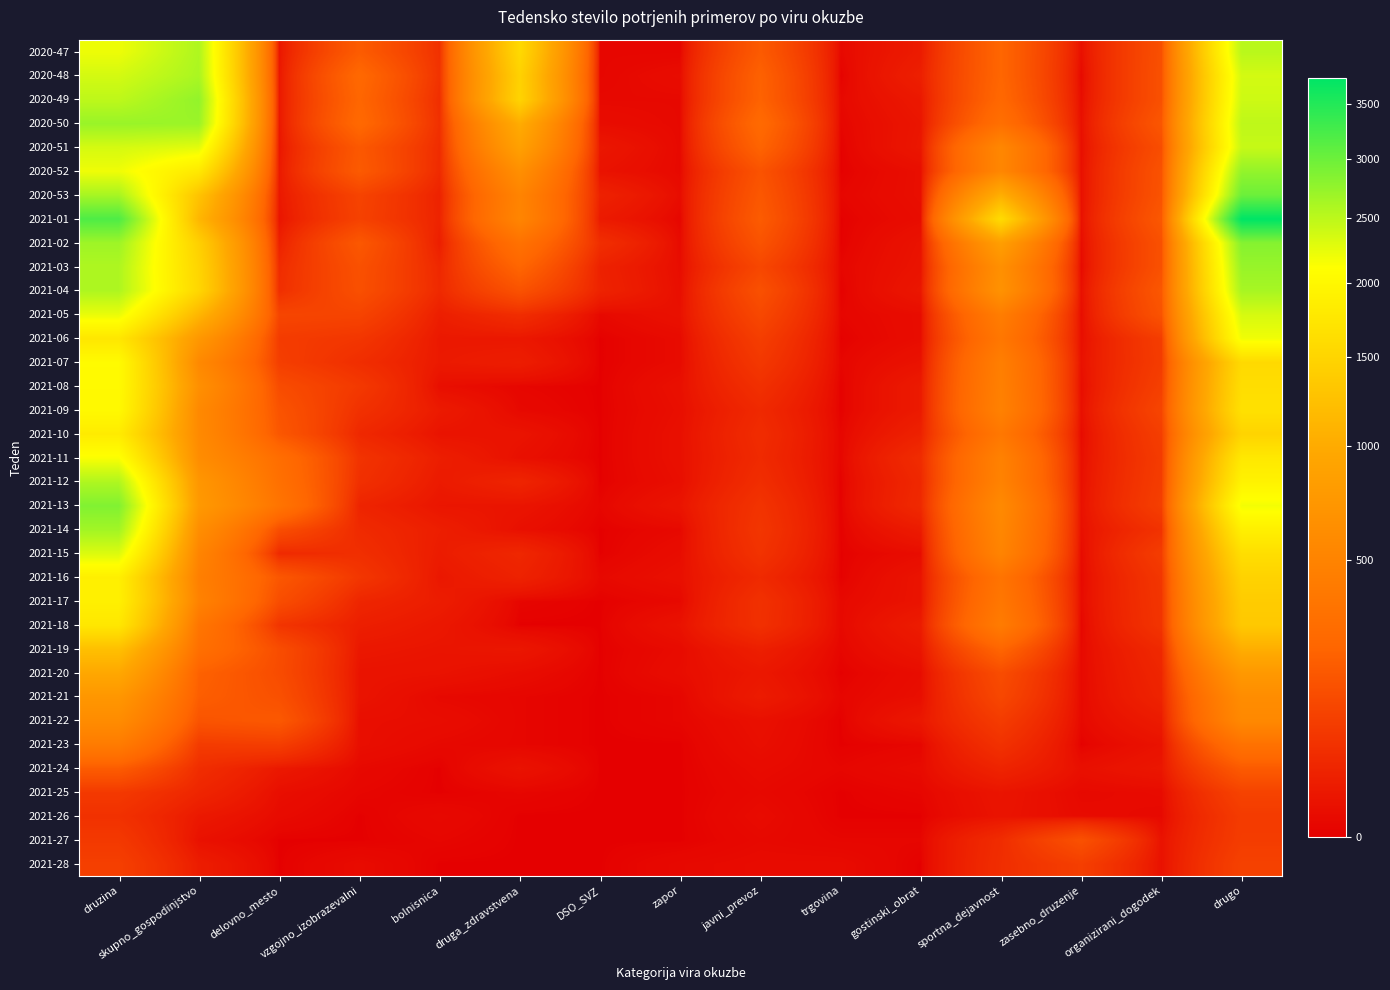

Reading left to right, list all the values displayed in this chart.

2020-47: druzina=2205	skupno_gospodinjstvo=2573	delovno_mesto=11	vzgojno_izobrazevalni=191	bolnisnica=55	druga_zdravstvena=1563	DSO_SVZ=1	zapor=1	javni_prevoz=186	trgovina=2	gostinski_obrat=17	sportna_dejavnost=237	zasebno_druzenje=6	organizirani_dogodek=144	drugo=2509
2020-48: druzina=2358	skupno_gospodinjstvo=2601	delovno_mesto=13	vzgojno_izobrazevalni=254	bolnisnica=59	druga_zdravstvena=1460	DSO_SVZ=1	zapor=4	javni_prevoz=216	trgovina=0	gostinski_obrat=23	sportna_dejavnost=238	zasebno_druzenje=2	organizirani_dogodek=148	drugo=2359
2020-49: druzina=2485	skupno_gospodinjstvo=2747	delovno_mesto=14	vzgojno_izobrazevalni=239	bolnisnica=48	druga_zdravstvena=1488	DSO_SVZ=2	zapor=2	javni_prevoz=221	trgovina=2	gostinski_obrat=14	sportna_dejavnost=251	zasebno_druzenje=4	organizirani_dogodek=147	drugo=2394
2020-50: druzina=2707	skupno_gospodinjstvo=2694	delovno_mesto=13	vzgojno_izobrazevalni=257	bolnisnica=53	druga_zdravstvena=1015	DSO_SVZ=4	zapor=2	javni_prevoz=266	trgovina=1	gostinski_obrat=11	sportna_dejavnost=308	zasebno_druzenje=6	organizirani_dogodek=171	drugo=2482
2020-51: druzina=2348	skupno_gospodinjstvo=2270	delovno_mesto=11	vzgojno_izobrazevalni=177	bolnisnica=45	druga_zdravstvena=864	DSO_SVZ=12	zapor=2	javni_prevoz=227	trgovina=0	gostinski_obrat=12	sportna_dejavnost=542	zasebno_druzenje=5	organizirani_dogodek=137	drugo=2433
2020-52: druzina=2195	skupno_gospodinjstvo=1783	delovno_mesto=15	vzgojno_izobrazevalni=186	bolnisnica=41	druga_zdravstvena=640	DSO_SVZ=8	zapor=2	javni_prevoz=156	trgovina=0	gostinski_obrat=5	sportna_dejavnost=537	zasebno_druzenje=6	organizirani_dogodek=154	drugo=2743
2020-53: druzina=2622	skupno_gospodinjstvo=1276	delovno_mesto=14	vzgojno_izobrazevalni=103	bolnisnica=27	druga_zdravstvena=507	DSO_SVZ=26	zapor=4	javni_prevoz=174	trgovina=1	gostinski_obrat=5	sportna_dejavnost=1042	zasebno_druzenje=6	organizirani_dogodek=157	drugo=2995
2021-01: druzina=3196	skupno_gospodinjstvo=1128	delovno_mesto=10	vzgojno_izobrazevalni=98	bolnisnica=29	druga_zdravstvena=521	DSO_SVZ=16	zapor=1	javni_prevoz=190	trgovina=0	gostinski_obrat=4	sportna_dejavnost=1592	zasebno_druzenje=7	organizirani_dogodek=176	drugo=3757
2021-02: druzina=2676	skupno_gospodinjstvo=1436	delovno_mesto=25	vzgojno_izobrazevalni=175	bolnisnica=21	druga_zdravstvena=328	DSO_SVZ=49	zapor=3	javni_prevoz=157	trgovina=0	gostinski_obrat=8	sportna_dejavnost=836	zasebno_druzenje=4	organizirani_dogodek=148	drugo=2831
2021-03: druzina=2579	skupno_gospodinjstvo=1499	delovno_mesto=44	vzgojno_izobrazevalni=149	bolnisnica=36	druga_zdravstvena=236	DSO_SVZ=26	zapor=4	javni_prevoz=114	trgovina=1	gostinski_obrat=9	sportna_dejavnost=645	zasebno_druzenje=2	organizirani_dogodek=149	drugo=2715
2021-04: druzina=2578	skupno_gospodinjstvo=1521	delovno_mesto=50	vzgojno_izobrazevalni=144	bolnisnica=39	druga_zdravstvena=153	DSO_SVZ=28	zapor=5	javni_prevoz=147	trgovina=0	gostinski_obrat=12	sportna_dejavnost=675	zasebno_druzenje=6	organizirani_dogodek=174	drugo=2618
2021-05: druzina=2230	skupno_gospodinjstvo=1118	delovno_mesto=110	vzgojno_izobrazevalni=105	bolnisnica=21	druga_zdravstvena=47	DSO_SVZ=2	zapor=7	javni_prevoz=118	trgovina=1	gostinski_obrat=4	sportna_dejavnost=439	zasebno_druzenje=4	organizirani_dogodek=157	drugo=2341
2021-06: druzina=1752	skupno_gospodinjstvo=744	delovno_mesto=82	vzgojno_izobrazevalni=67	bolnisnica=14	druga_zdravstvena=13	DSO_SVZ=0	zapor=3	javni_prevoz=88	trgovina=0	gostinski_obrat=4	sportna_dejavnost=379	zasebno_druzenje=5	organizirani_dogodek=86	drugo=2190
2021-07: druzina=2050	skupno_gospodinjstvo=563	delovno_mesto=89	vzgojno_izobrazevalni=48	bolnisnica=15	druga_zdravstvena=20	DSO_SVZ=0	zapor=3	javni_prevoz=72	trgovina=1	gostinski_obrat=8	sportna_dejavnost=453	zasebno_druzenje=7	organizirani_dogodek=83	drugo=1567
2021-08: druzina=2039	skupno_gospodinjstvo=644	delovno_mesto=131	vzgojno_izobrazevalni=74	bolnisnica=5	druga_zdravstvena=1	DSO_SVZ=0	zapor=6	javni_prevoz=53	trgovina=0	gostinski_obrat=16	sportna_dejavnost=467	zasebno_druzenje=4	organizirani_dogodek=93	drugo=1624
2021-09: druzina=2024	skupno_gospodinjstvo=565	delovno_mesto=158	vzgojno_izobrazevalni=55	bolnisnica=16	druga_zdravstvena=2	DSO_SVZ=0	zapor=5	javni_prevoz=39	trgovina=0	gostinski_obrat=16	sportna_dejavnost=480	zasebno_druzenje=6	organizirani_dogodek=109	drugo=1665
2021-10: druzina=1819	skupno_gospodinjstvo=573	delovno_mesto=173	vzgojno_izobrazevalni=37	bolnisnica=9	druga_zdravstvena=9	DSO_SVZ=0	zapor=6	javni_prevoz=45	trgovina=1	gostinski_obrat=26	sportna_dejavnost=385	zasebno_druzenje=3	organizirani_dogodek=89	drugo=1488
2021-11: druzina=2135	skupno_gospodinjstvo=609	delovno_mesto=296	vzgojno_izobrazevalni=60	bolnisnica=21	druga_zdravstvena=6	DSO_SVZ=0	zapor=6	javni_prevoz=41	trgovina=1	gostinski_obrat=45	sportna_dejavnost=481	zasebno_druzenje=5	organizirani_dogodek=81	drugo=1775
2021-12: druzina=2569	skupno_gospodinjstvo=730	delovno_mesto=317	vzgojno_izobrazevalni=52	bolnisnica=16	druga_zdravstvena=31	DSO_SVZ=0	zapor=5	javni_prevoz=48	trgovina=0	gostinski_obrat=37	sportna_dejavnost=494	zasebno_druzenje=6	organizirani_dogodek=85	drugo=1924
2021-13: druzina=2859	skupno_gospodinjstvo=764	delovno_mesto=354	vzgojno_izobrazevalni=30	bolnisnica=11	druga_zdravstvena=10	DSO_SVZ=1	zapor=10	javni_prevoz=61	trgovina=0	gostinski_obrat=40	sportna_dejavnost=573	zasebno_druzenje=7	organizirani_dogodek=91	drugo=2178
2021-14: druzina=2653	skupno_gospodinjstvo=622	delovno_mesto=138	vzgojno_izobrazevalni=41	bolnisnica=21	druga_zdravstvena=6	DSO_SVZ=0	zapor=2	javni_prevoz=67	trgovina=0	gostinski_obrat=17	sportna_dejavnost=545	zasebno_druzenje=6	organizirani_dogodek=58	drugo=1883
2021-15: druzina=2309	skupno_gospodinjstvo=514	delovno_mesto=40	vzgojno_izobrazevalni=50	bolnisnica=18	druga_zdravstvena=35	DSO_SVZ=0	zapor=4	javni_prevoz=59	trgovina=0	gostinski_obrat=4	sportna_dejavnost=508	zasebno_druzenje=3	organizirani_dogodek=85	drugo=1634
2021-16: druzina=1877	skupno_gospodinjstvo=459	delovno_mesto=172	vzgojno_izobrazevalni=68	bolnisnica=13	druga_zdravstvena=27	DSO_SVZ=2	zapor=6	javni_prevoz=40	trgovina=0	gostinski_obrat=9	sportna_dejavnost=348	zasebno_druzenje=2	organizirani_dogodek=68	drugo=1473
2021-17: druzina=1890	skupno_gospodinjstvo=489	delovno_mesto=136	vzgojno_izobrazevalni=33	bolnisnica=19	druga_zdravstvena=1	DSO_SVZ=0	zapor=2	javni_prevoz=55	trgovina=2	gostinski_obrat=9	sportna_dejavnost=378	zasebno_druzenje=3	organizirani_dogodek=65	drugo=1388
2021-18: druzina=1760	skupno_gospodinjstvo=364	delovno_mesto=63	vzgojno_izobrazevalni=22	bolnisnica=13	druga_zdravstvena=0	DSO_SVZ=0	zapor=8	javni_prevoz=53	trgovina=2	gostinski_obrat=18	sportna_dejavnost=423	zasebno_druzenje=1	organizirani_dogodek=63	drugo=1345
2021-19: druzina=1239	skupno_gospodinjstvo=312	delovno_mesto=134	vzgojno_izobrazevalni=13	bolnisnica=10	druga_zdravstvena=12	DSO_SVZ=0	zapor=3	javni_prevoz=22	trgovina=1	gostinski_obrat=11	sportna_dejavnost=237	zasebno_druzenje=2	organizirani_dogodek=39	drugo=1034
2021-20: druzina=963	skupno_gospodinjstvo=217	delovno_mesto=131	vzgojno_izobrazevalni=9	bolnisnica=8	druga_zdravstvena=4	DSO_SVZ=0	zapor=4	javni_prevoz=13	trgovina=0	gostinski_obrat=4	sportna_dejavnost=133	zasebno_druzenje=2	organizirani_dogodek=33	drugo=759
2021-21: druzina=731	skupno_gospodinjstvo=201	delovno_mesto=146	vzgojno_izobrazevalni=9	bolnisnica=2	druga_zdravstvena=1	DSO_SVZ=0	zapor=1	javni_prevoz=17	trgovina=1	gostinski_obrat=5	sportna_dejavnost=116	zasebno_druzenje=2	organizirani_dogodek=29	drugo=607
2021-22: druzina=601	skupno_gospodinjstvo=160	delovno_mesto=179	vzgojno_izobrazevalni=5	bolnisnica=4	druga_zdravstvena=1	DSO_SVZ=0	zapor=1	javni_prevoz=6	trgovina=0	gostinski_obrat=13	sportna_dejavnost=82	zasebno_druzenje=2	organizirani_dogodek=17	drugo=559
2021-23: druzina=422	skupno_gospodinjstvo=80	delovno_mesto=87	vzgojno_izobrazevalni=5	bolnisnica=2	druga_zdravstvena=1	DSO_SVZ=0	zapor=0	javni_prevoz=5	trgovina=0	gostinski_obrat=1	sportna_dejavnost=56	zasebno_druzenje=0	organizirani_dogodek=8	drugo=330
2021-24: druzina=191	skupno_gospodinjstvo=47	delovno_mesto=14	vzgojno_izobrazevalni=2	bolnisnica=0	druga_zdravstvena=8	DSO_SVZ=0	zapor=0	javni_prevoz=3	trgovina=1	gostinski_obrat=3	sportna_dejavnost=30	zasebno_druzenje=6	organizirani_dogodek=12	drugo=186
2021-25: druzina=75	skupno_gospodinjstvo=32	delovno_mesto=5	vzgojno_izobrazevalni=1	bolnisnica=0	druga_zdravstvena=1	DSO_SVZ=0	zapor=0	javni_prevoz=2	trgovina=0	gostinski_obrat=1	sportna_dejavnost=10	zasebno_druzenje=2	organizirani_dogodek=3	drugo=102
2021-26: druzina=55	skupno_gospodinjstvo=14	delovno_mesto=3	vzgojno_izobrazevalni=0	bolnisnica=2	druga_zdravstvena=0	DSO_SVZ=0	zapor=0	javni_prevoz=3	trgovina=0	gostinski_obrat=0	sportna_dejavnost=9	zasebno_druzenje=3	organizirani_dogodek=2	drugo=80
2021-27: druzina=74	skupno_gospodinjstvo=7	delovno_mesto=0	vzgojno_izobrazevalni=0	bolnisnica=1	druga_zdravstvena=0	DSO_SVZ=0	zapor=0	javni_prevoz=2	trgovina=1	gostinski_obrat=1	sportna_dejavnost=45	zasebno_druzenje=149	organizirani_dogodek=8	drugo=84
2021-28: druzina=91	skupno_gospodinjstvo=19	delovno_mesto=0	vzgojno_izobrazevalni=3	bolnisnica=0	druga_zdravstvena=0	DSO_SVZ=0	zapor=2	javni_prevoz=3	trgovina=3	gostinski_obrat=0	sportna_dejavnost=48	zasebno_druzenje=89	organizirani_dogodek=7	drugo=98